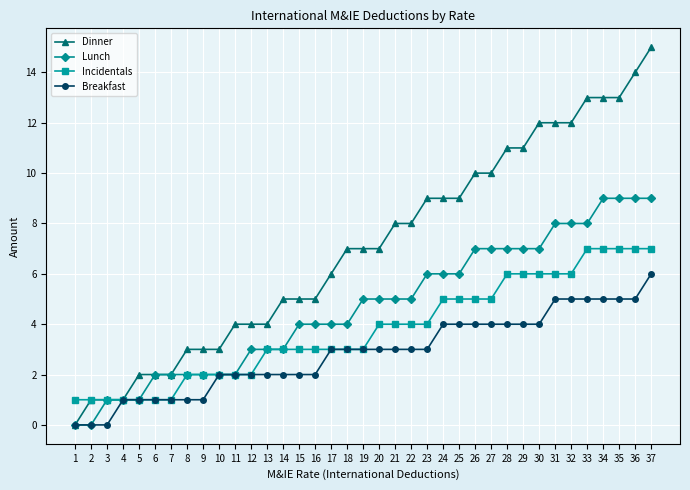

What is the value of the Breakfast point at the 17th from the left?

3